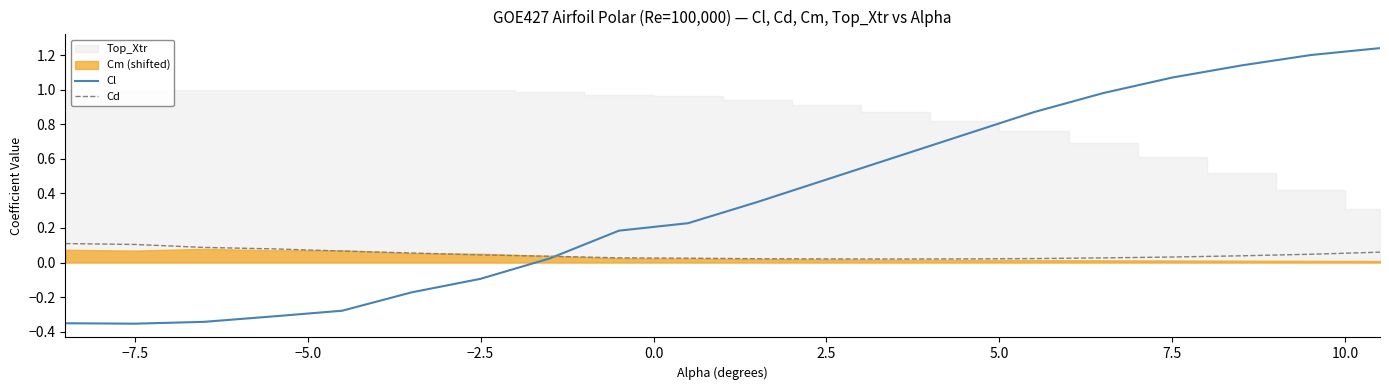

Which series ends up on top after the final intersection of Cd and Cl?

Cl